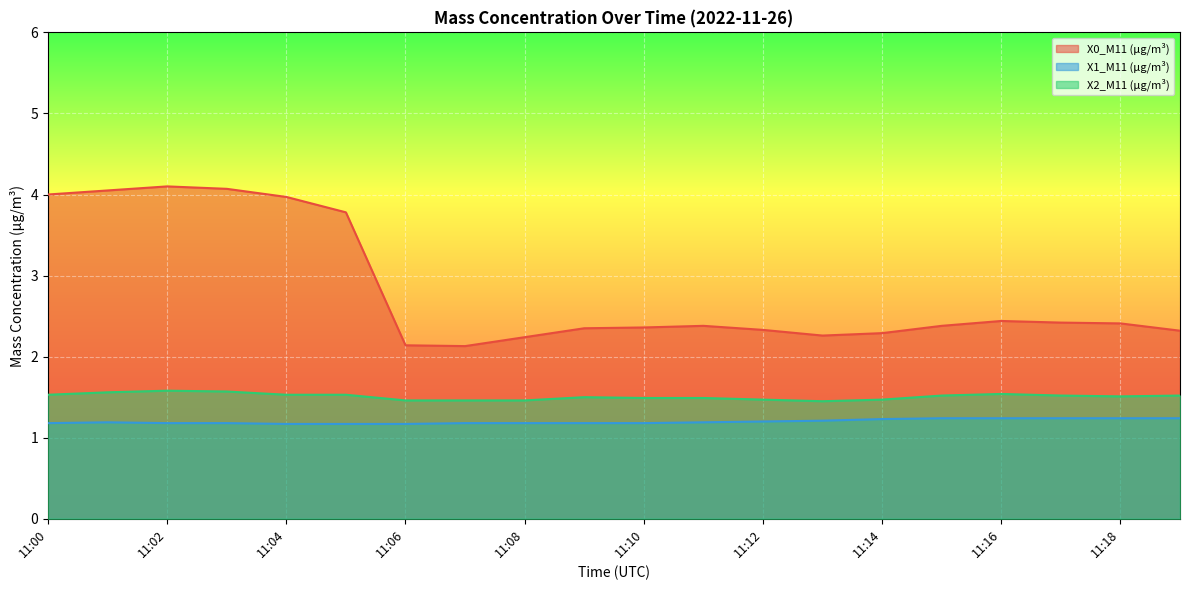

What is the lowest value of the X0_M11 (μg/m³) series?

2.1